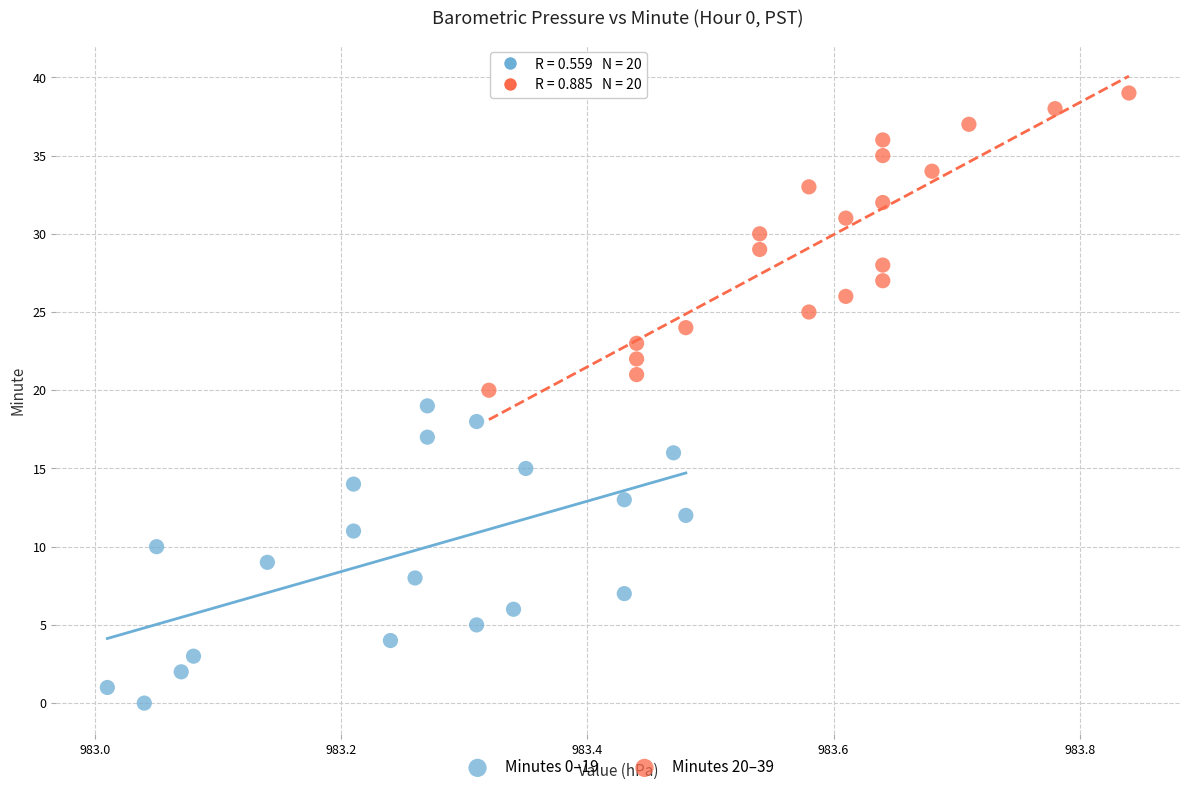

Which series reaches the maximum Y coordinate?

Minutes 20–39